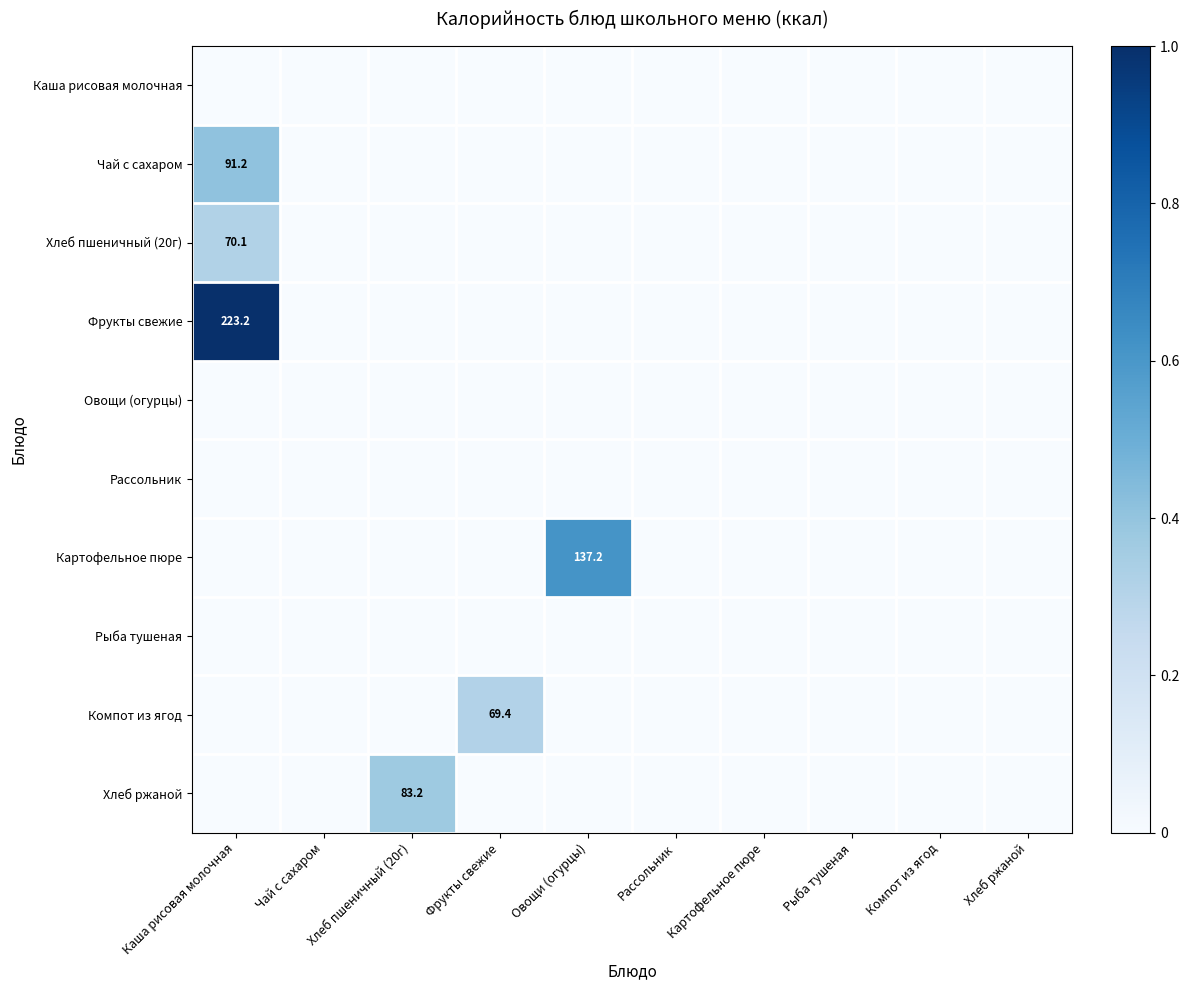

The value of Картофельное пюре at Овощи (огурцы) is 137.2. True or false?

True